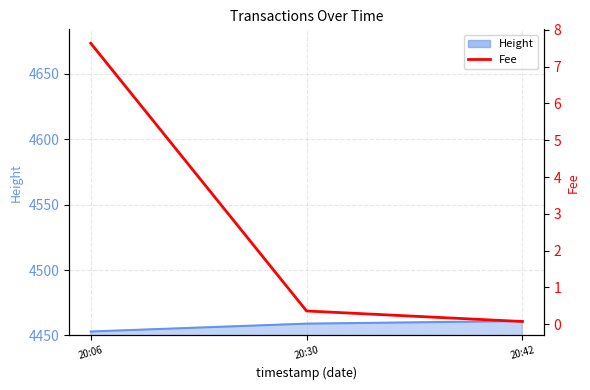

Rank the categories by value from lowest to highest.

20:42, 20:30, 20:06